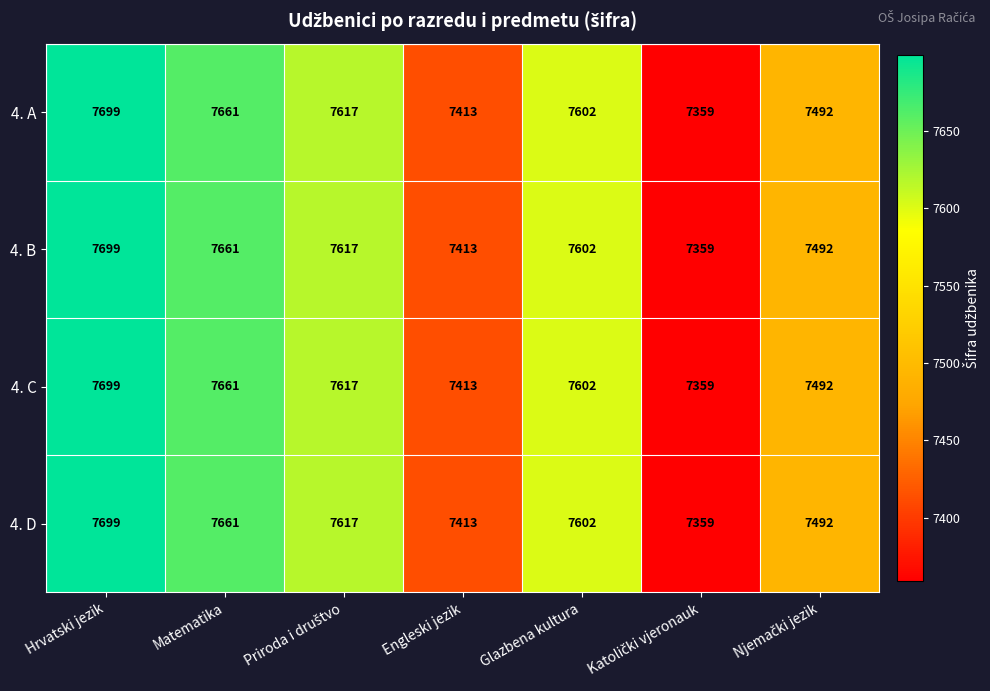

What is the difference between the second highest and second lowest values in the 4. A series?

248